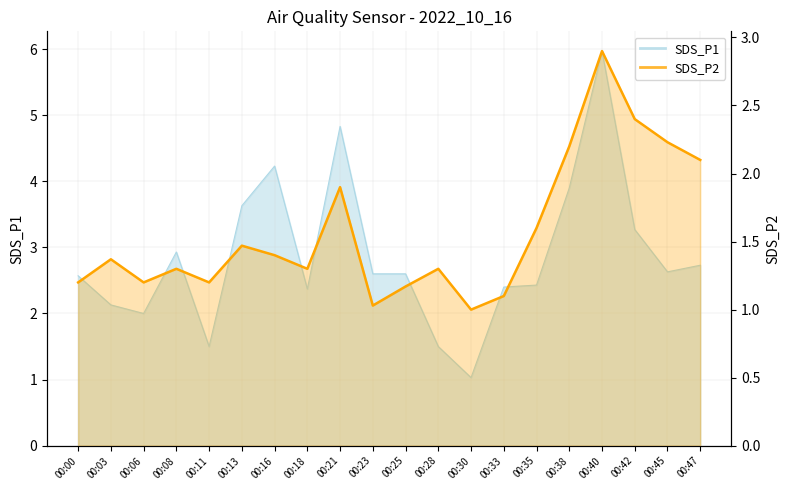

How many data points in SDS_P1 are above 2?

16